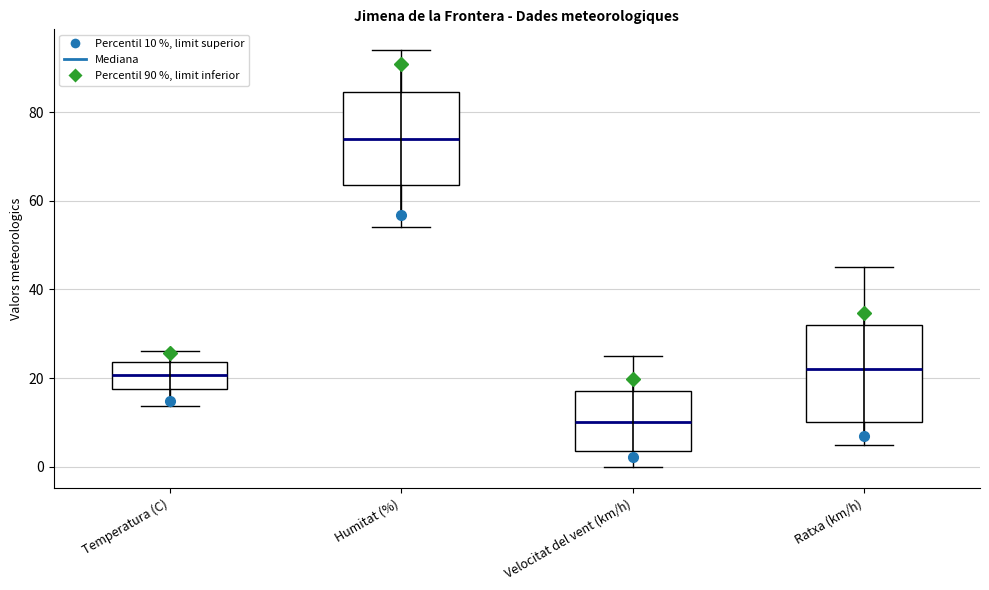

Where is the lower edge of the box for Temperatura (C) on the y-axis? The values are not printed on the chart, so give them approximately, as read against the axis.

18